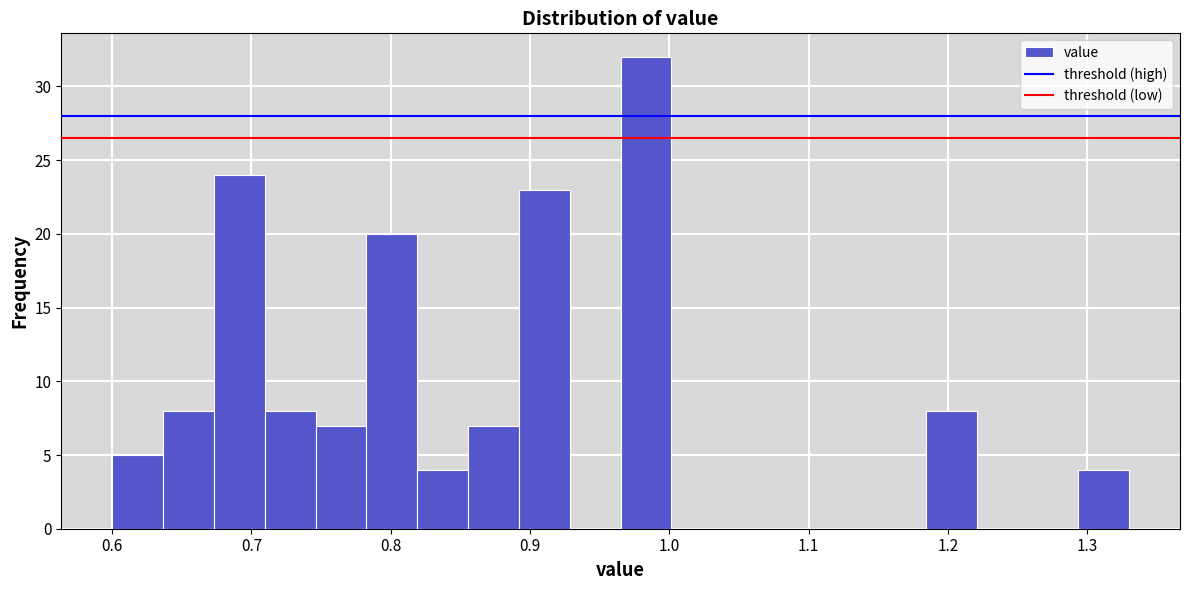

Around what value on the x-axis is the tallest bar? Give the approximate position of its centre, as read against the axis.

0.98